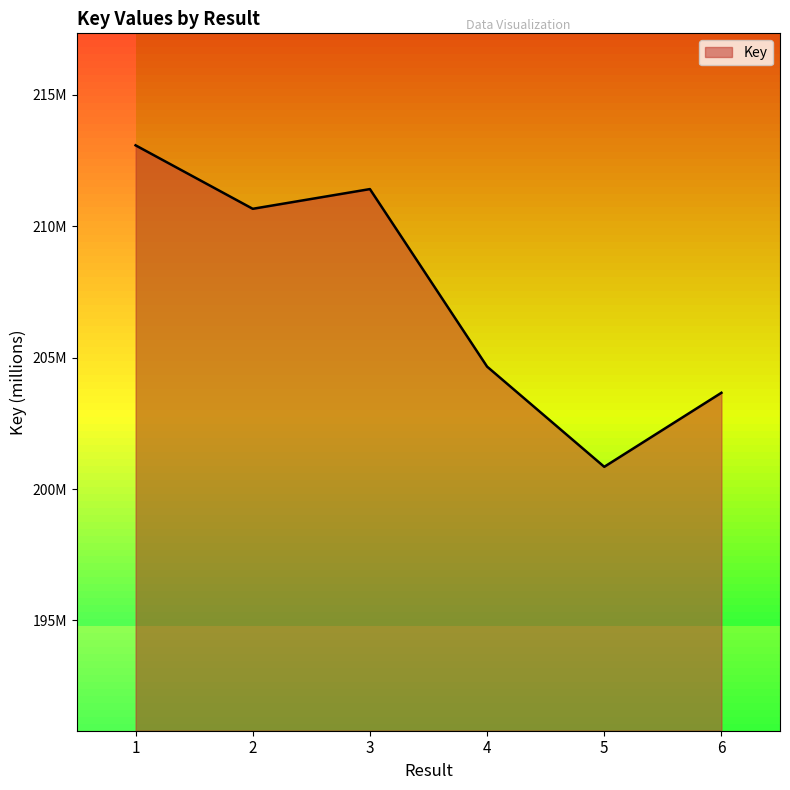

What is the ratio of the value at 6 to the value at 5?

1.0